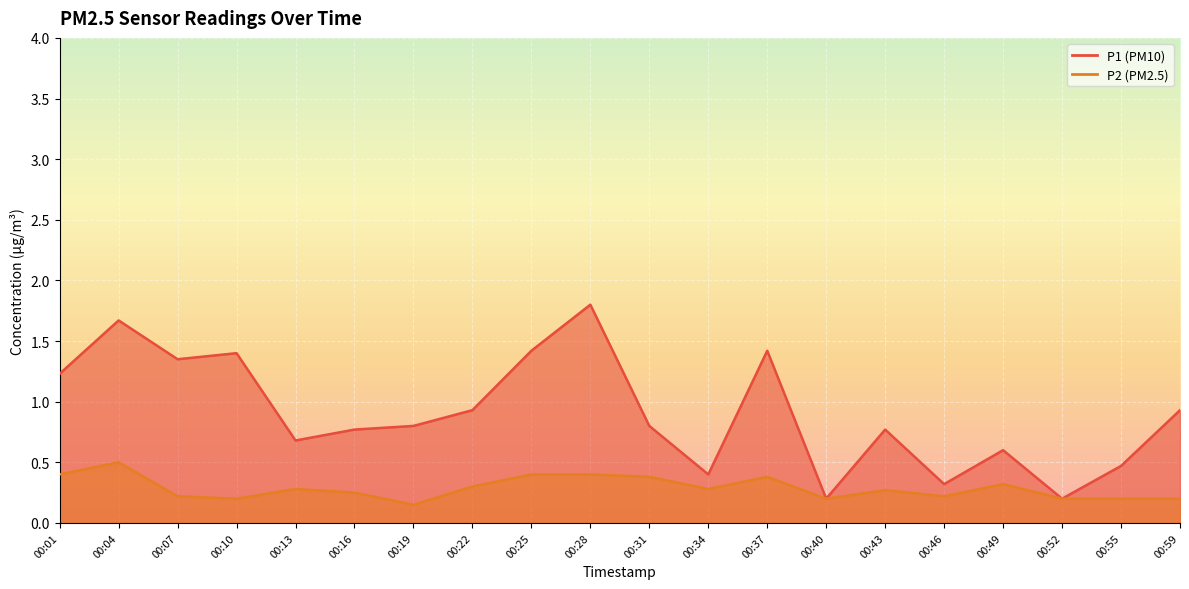

Between 00:34 and 00:31, which is larger?

00:31